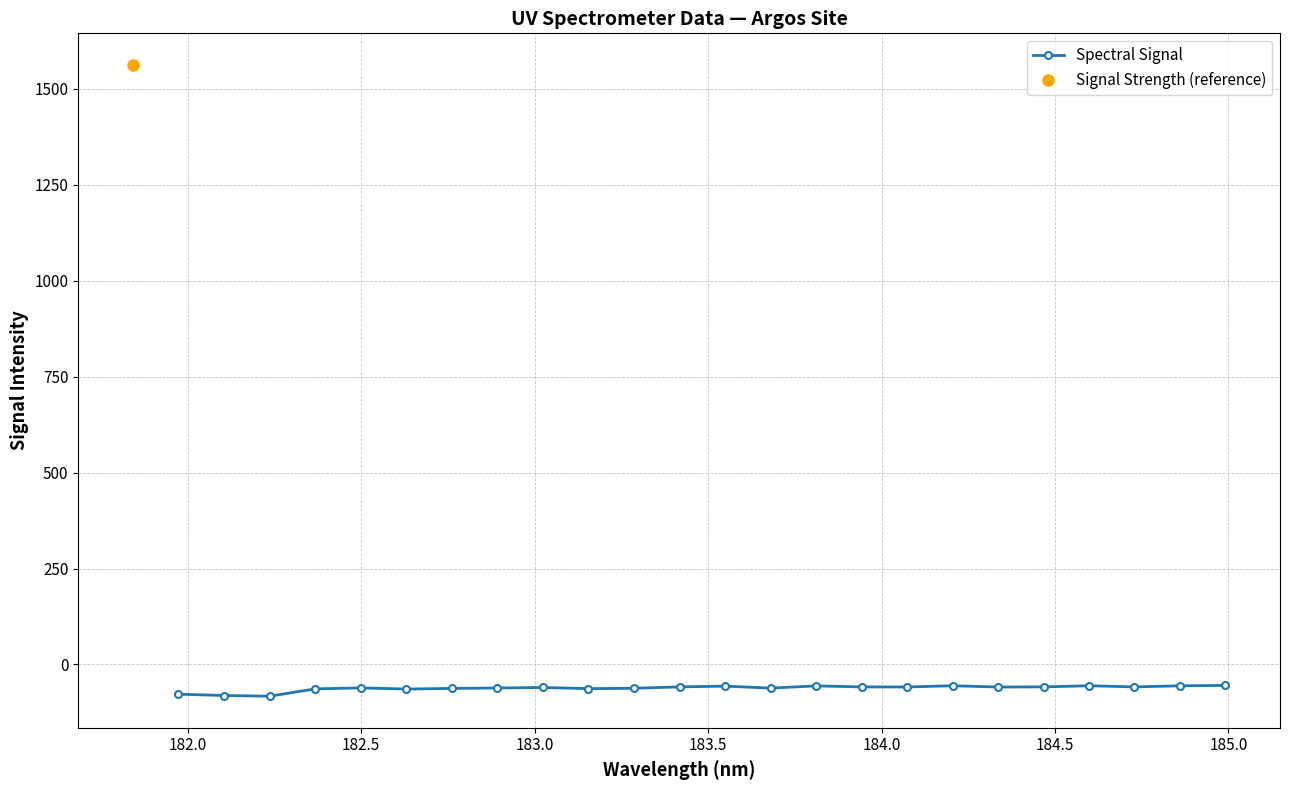

Does the chart display data point markers on the line(s)?

Yes